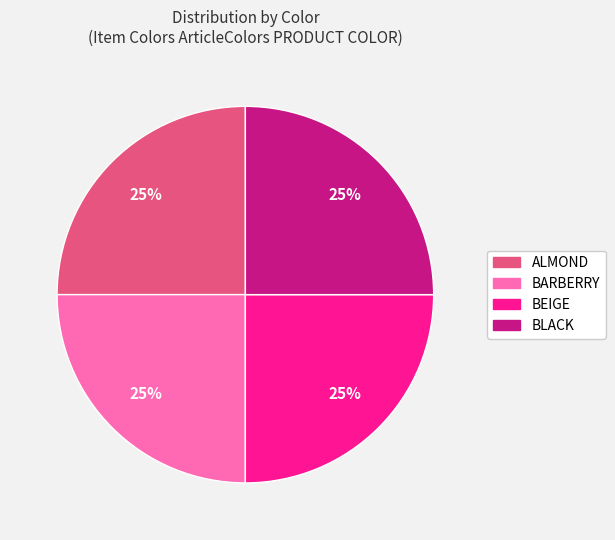

How many segments does this pie chart have?

4